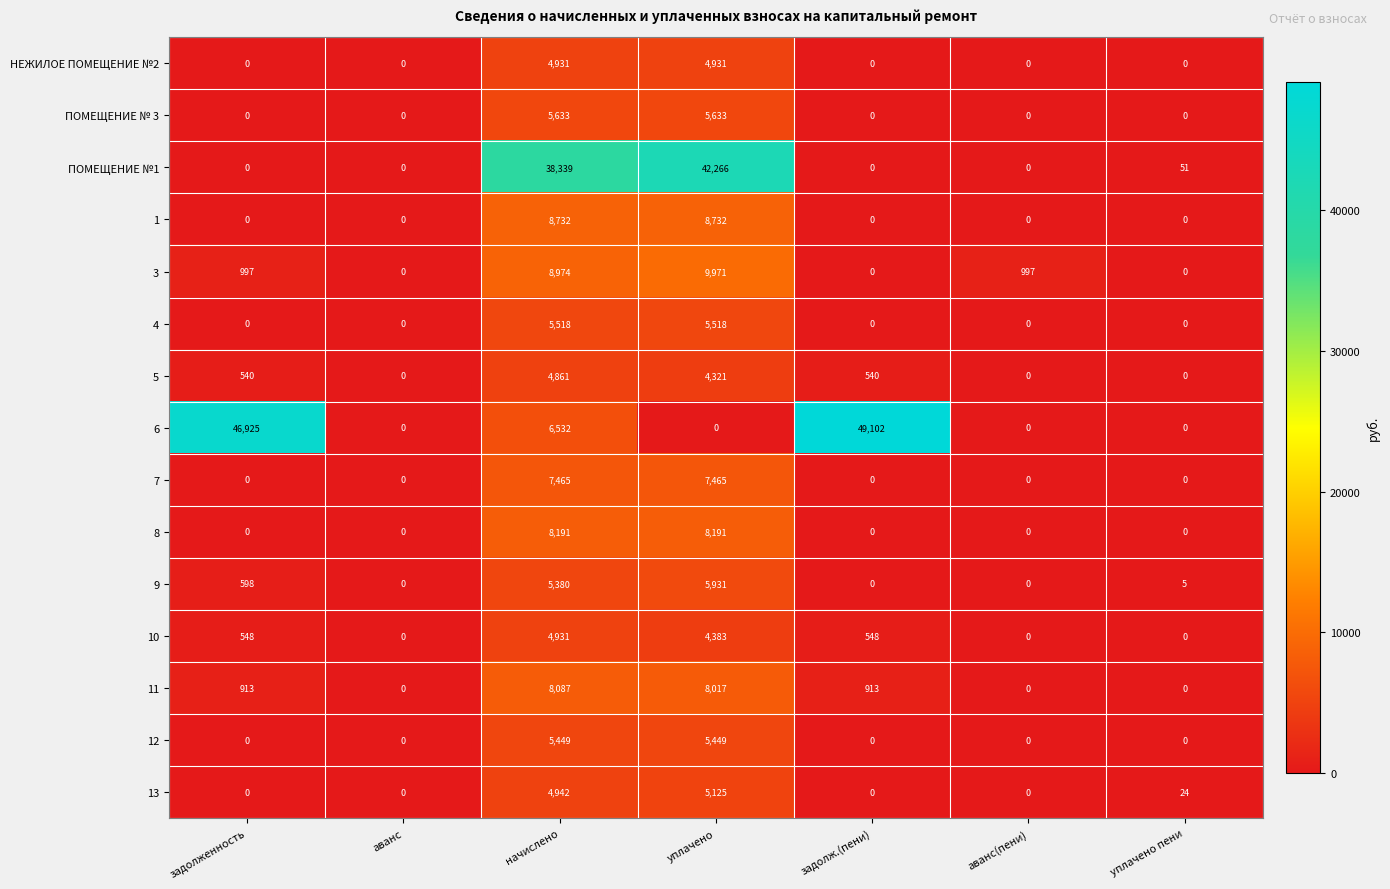

What is the maximum value shown in the chart?

49102